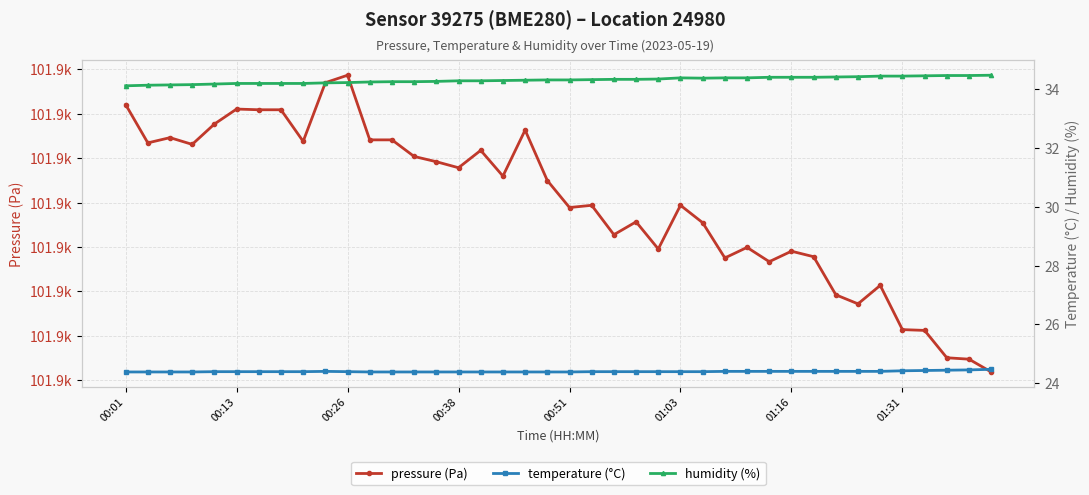

What are all the series names shown in the legend?

pressure (Pa), temperature (°C), humidity (%)